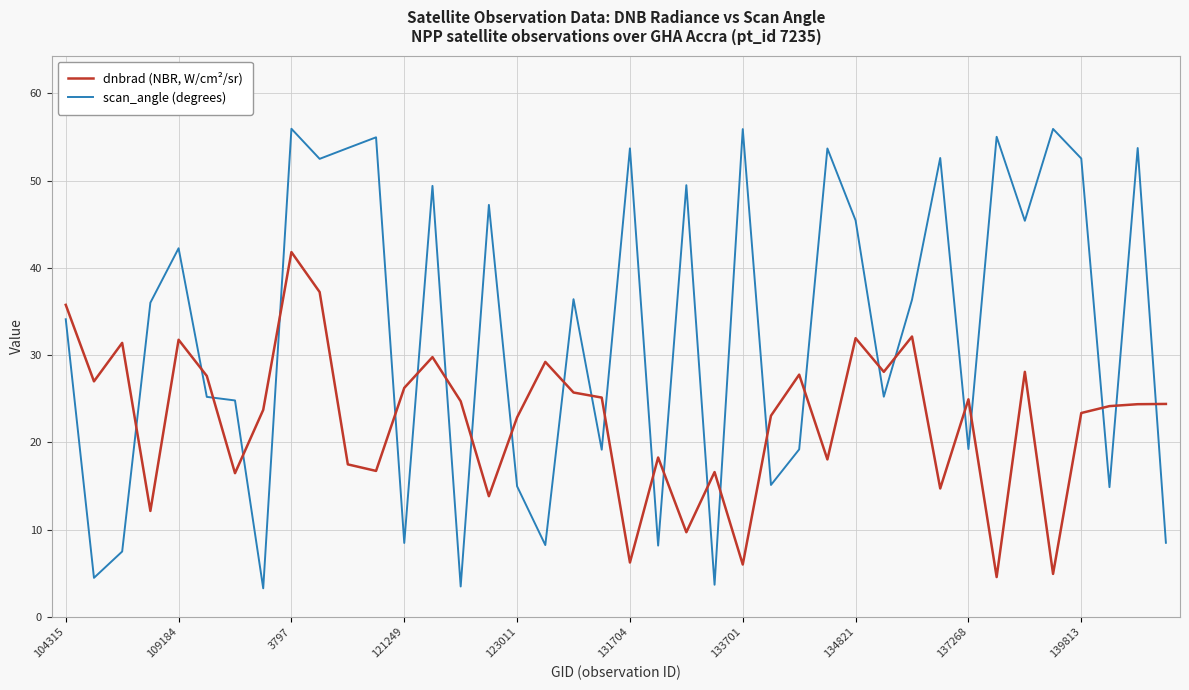

True or false: scan_angle (degrees) has more than 0 interior local peaks.

True